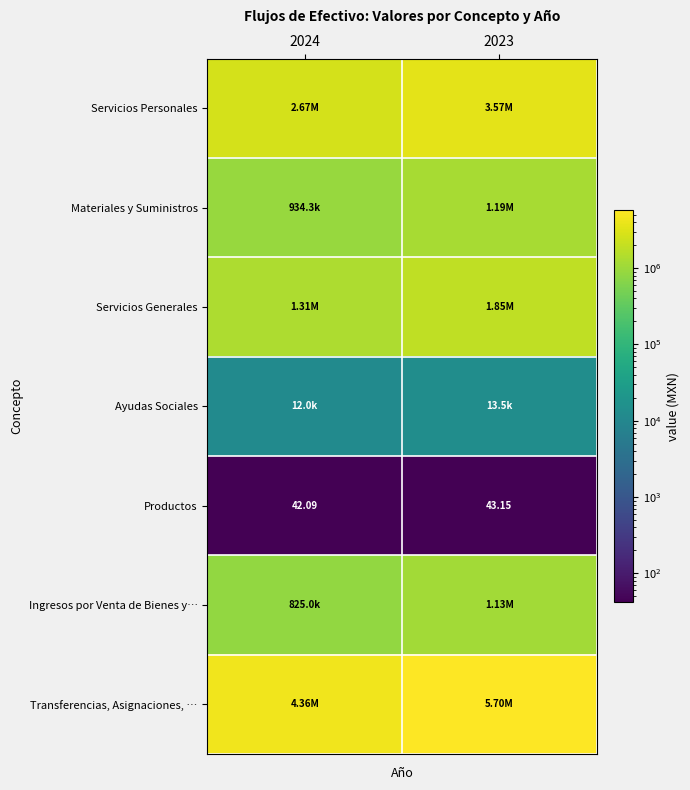

What is the lowest value of the Productos series?

42.1